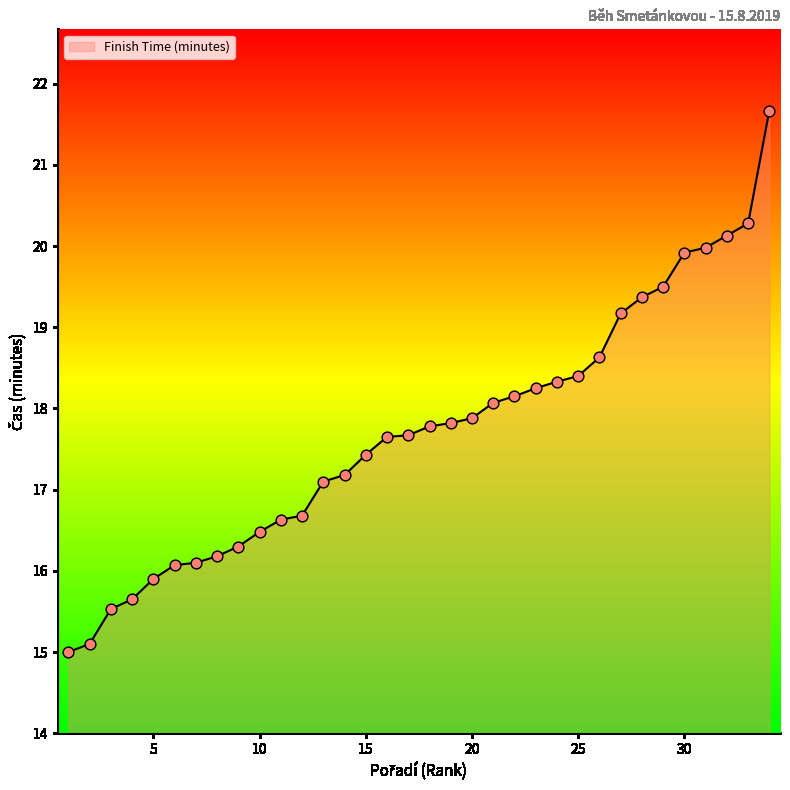

What is the maximum value shown in the chart?

21.7